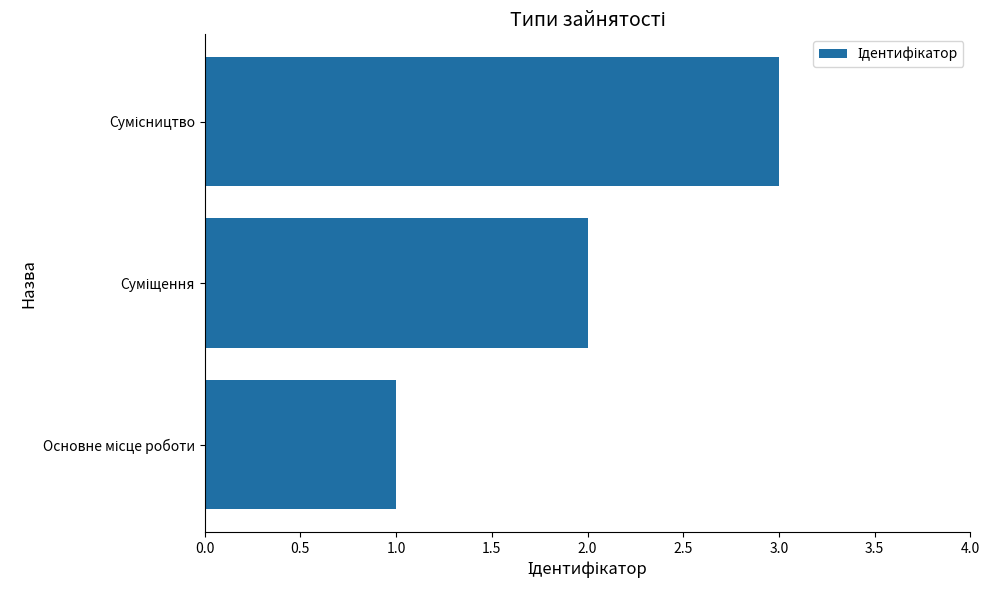

What is the greatest value displayed?

3